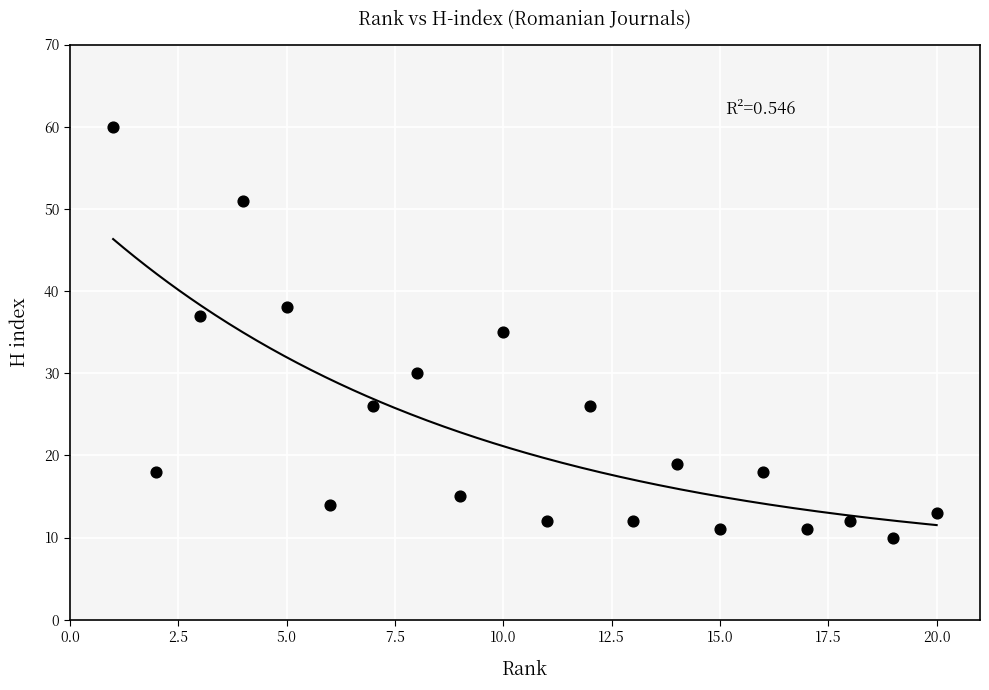

What is the range of Y values (max minus min)?

50